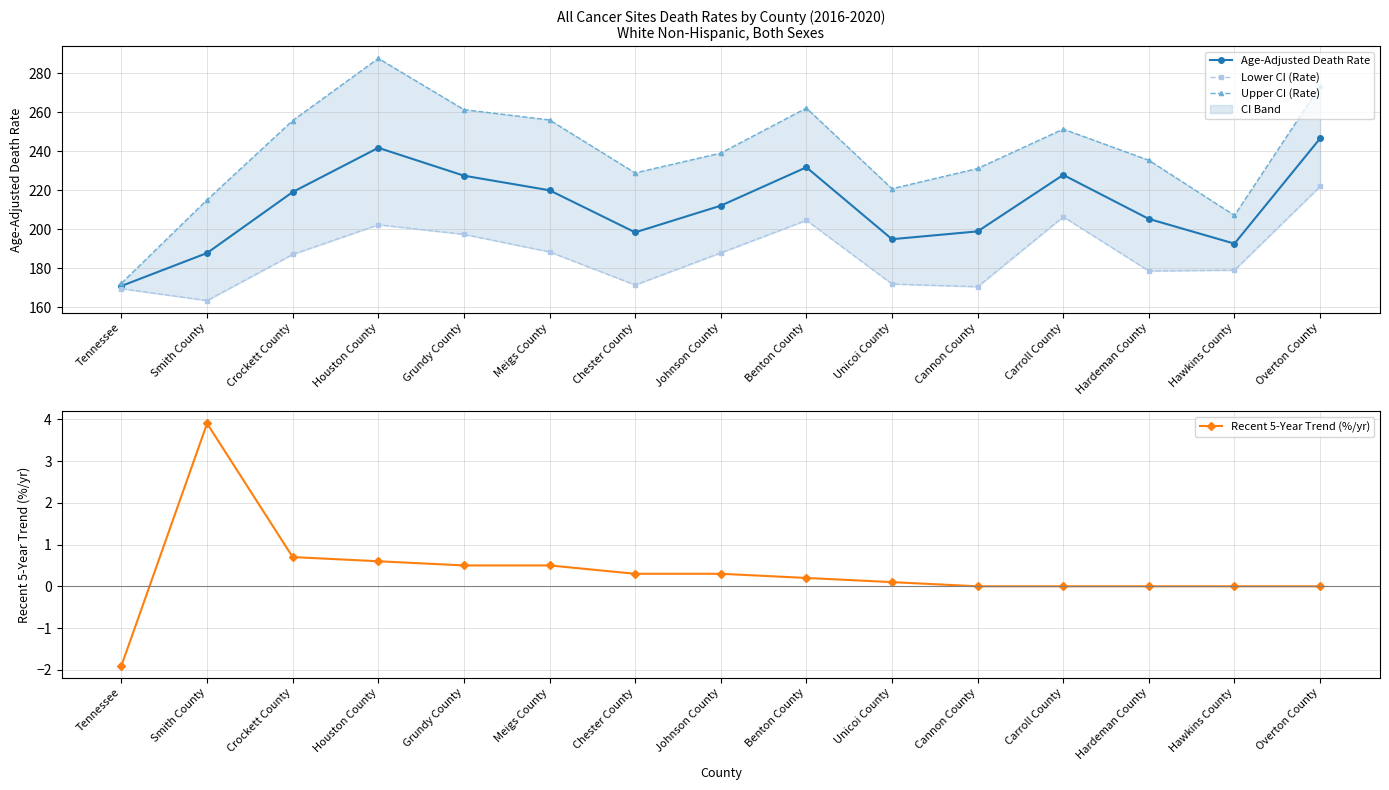

What is the value of the Age-Adjusted Death Rate point at the 5th from the left?

227.5